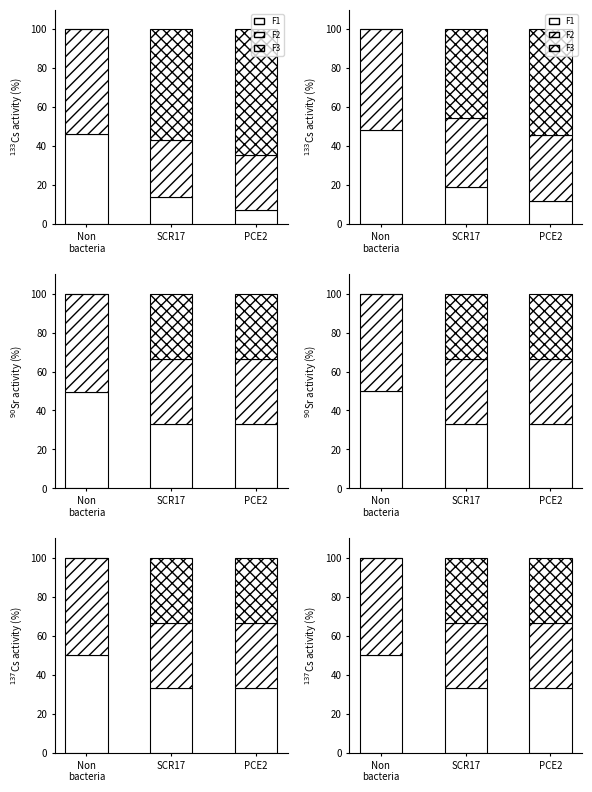

At how many categories does at least one series exceed 7?

3